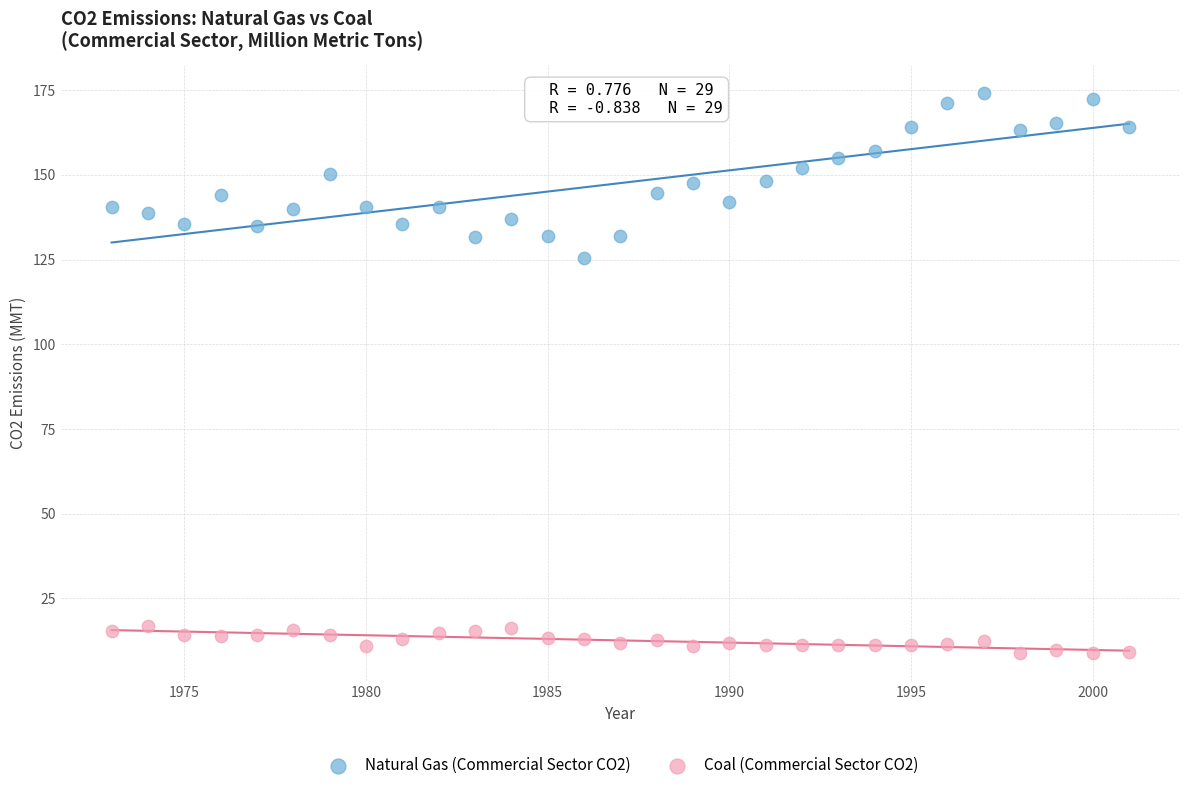

Which series reaches the minimum Y coordinate?

Coal (Commercial Sector CO2)